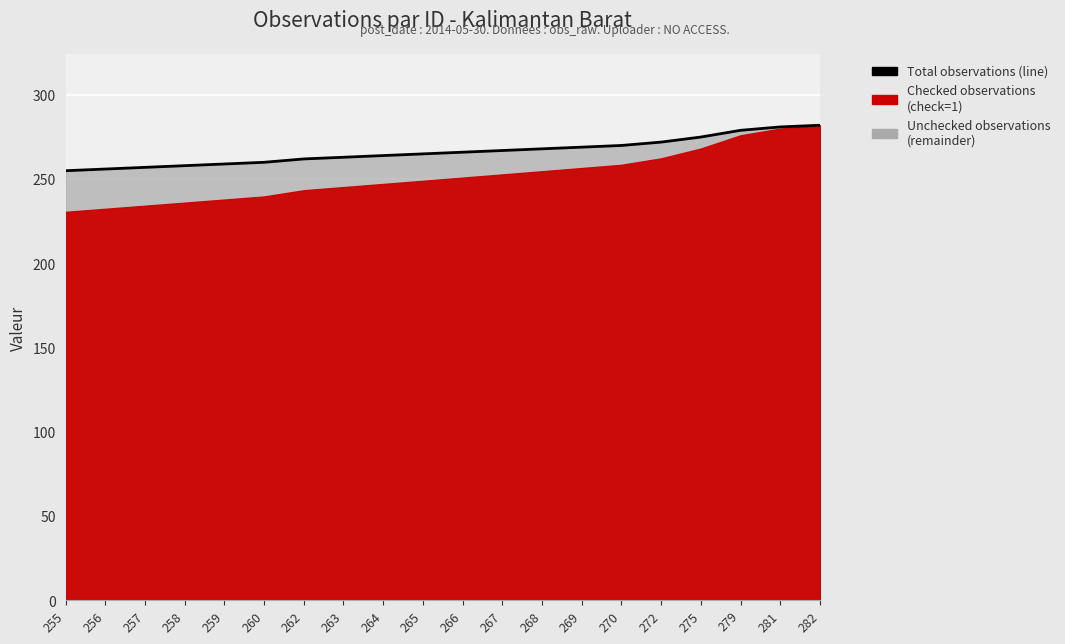

What is the change in value from 268 to 282?

+14